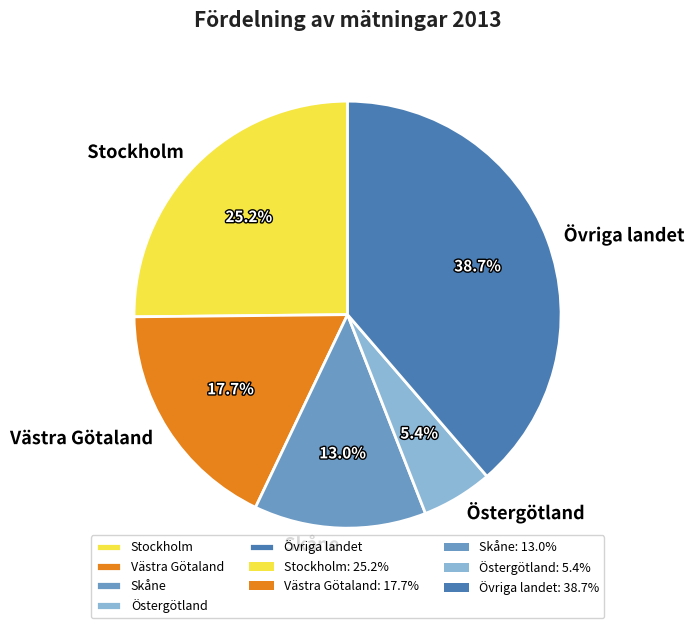

Which has a higher value, Stockholm or Skåne?

Stockholm